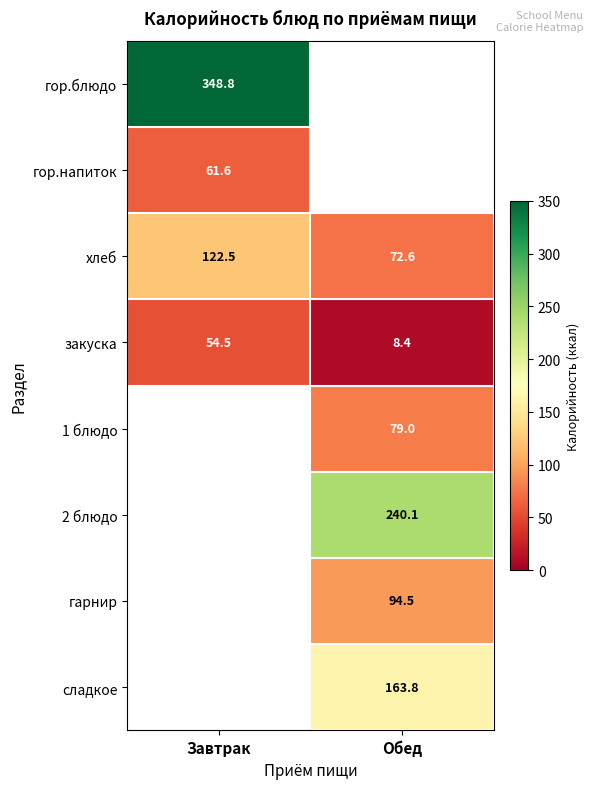

What value does the хлеб series have at Обед?

72.6